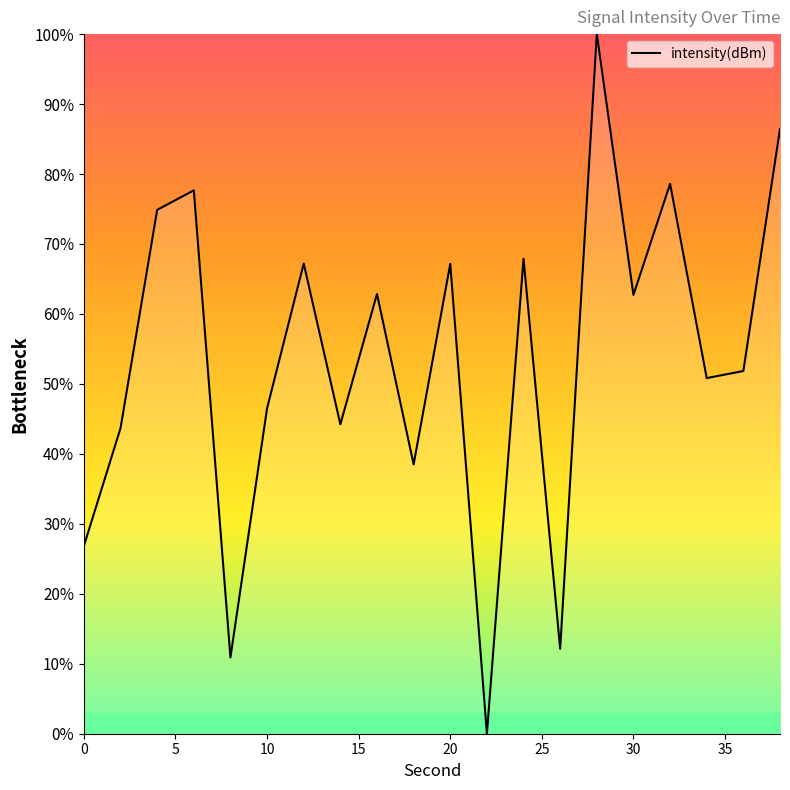

What is the maximum value shown in the chart?

100.0